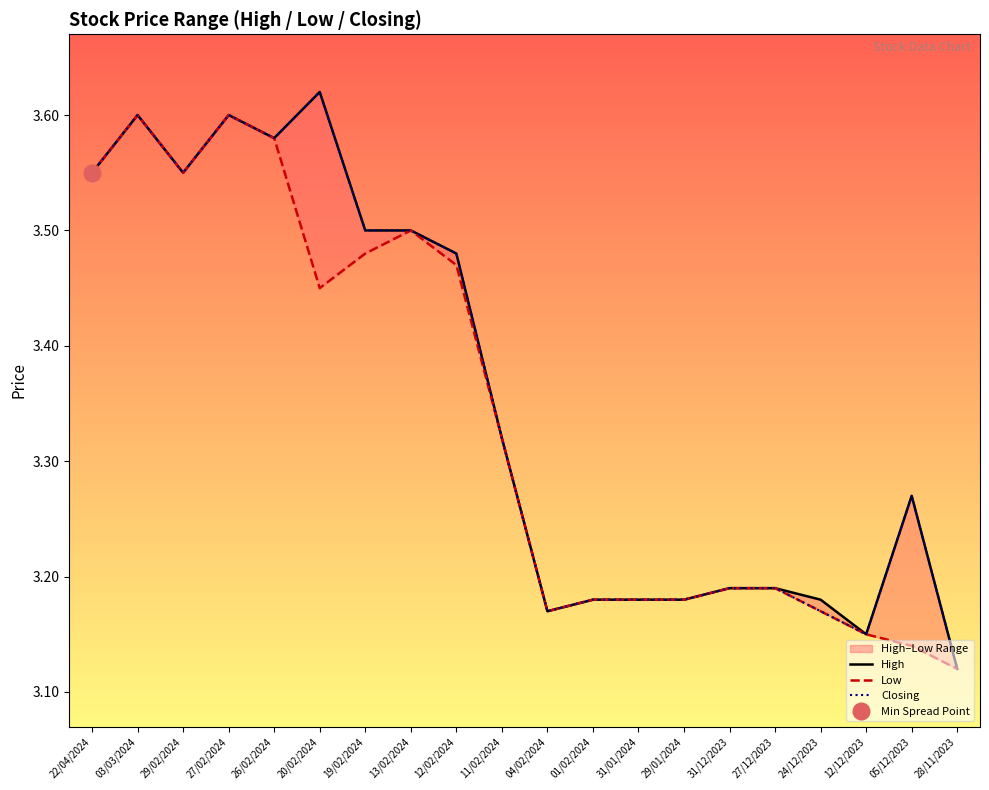

Count the High values in the range 3 to 4.

20